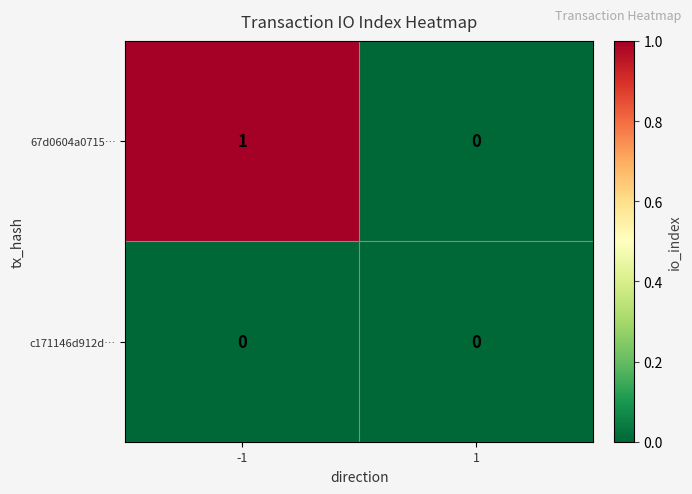

Reading left to right, extract all data points from this chart.

67d0604a0715…: 1	0
c171146d912d…: 0	0